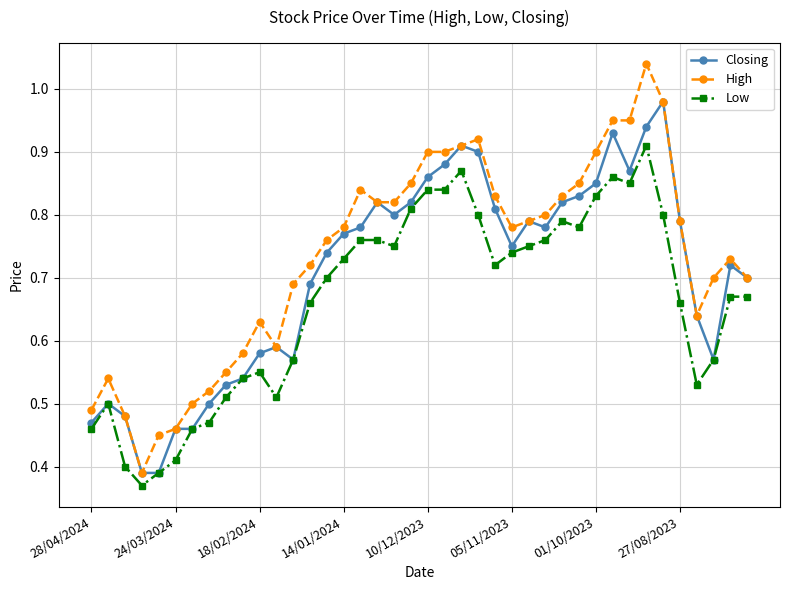

Rank the series by their maximum value, from lowest to highest.

Low, Closing, High